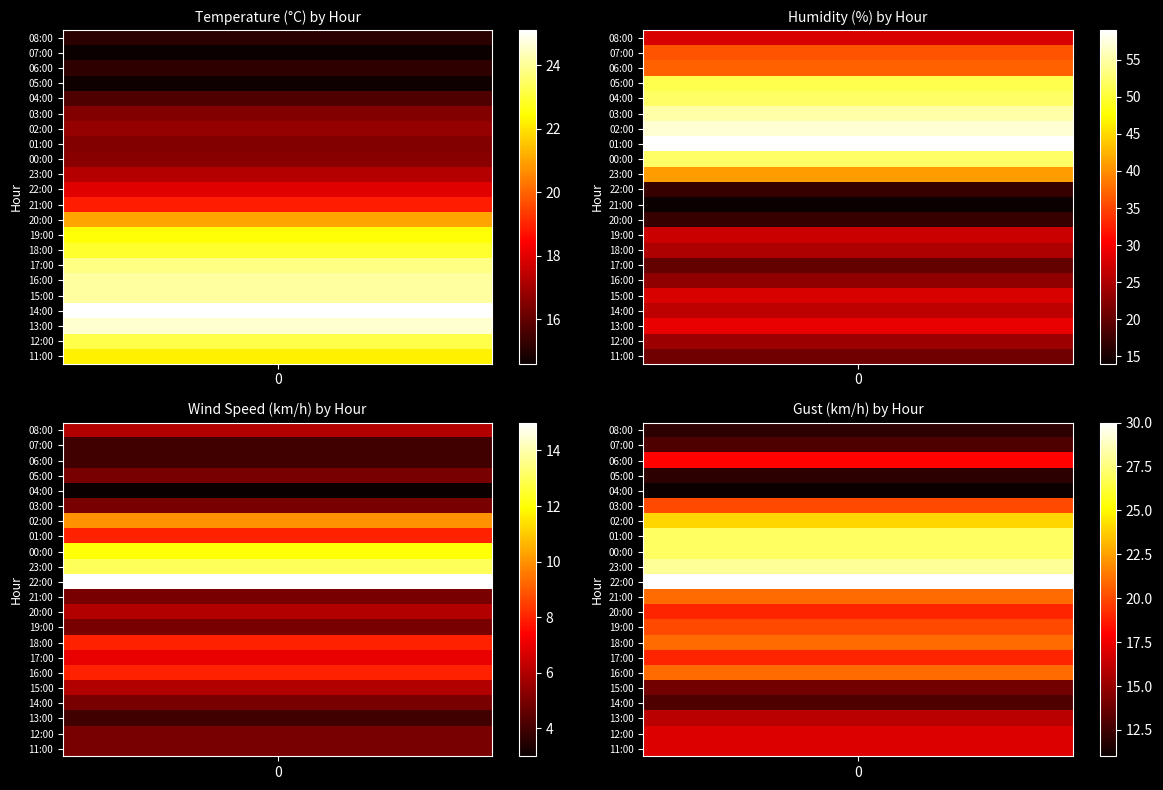

What is the sum of all gust values?

420.0